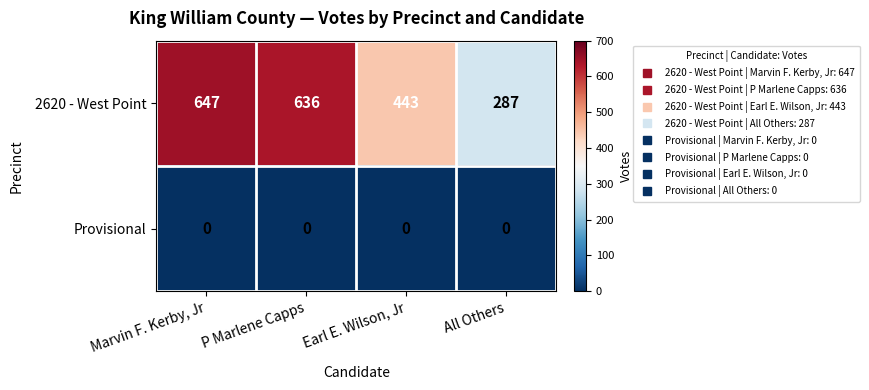

At how many categories does at least one series exceed 629?

2